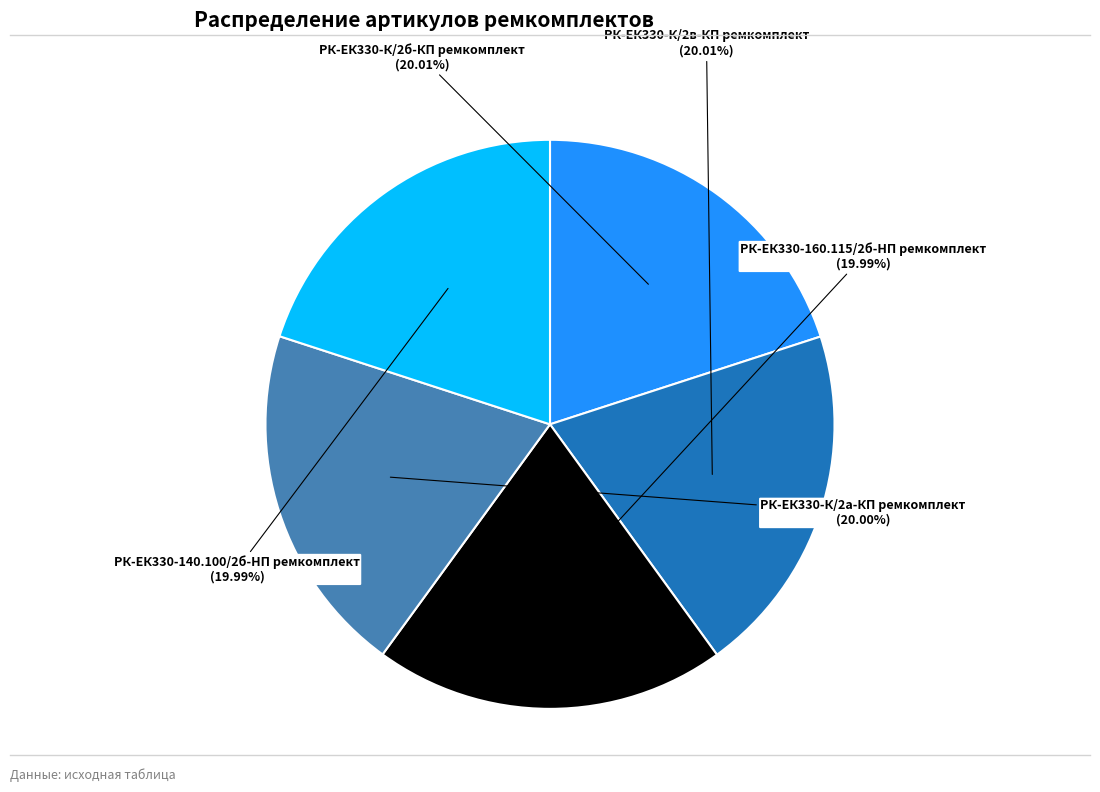

True or false: РК-ЕК330-140.100/2б-HП ремкомплект accounts for 29% of the total.

False